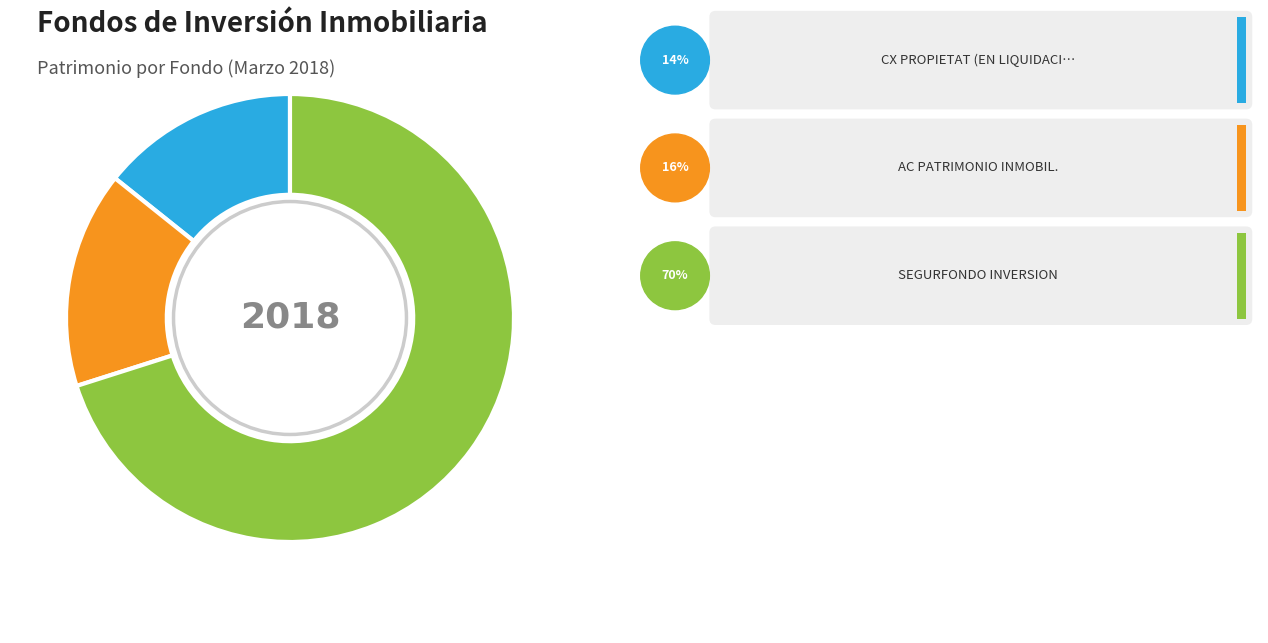

Is there any slice that represents more than half of the pie?

Yes